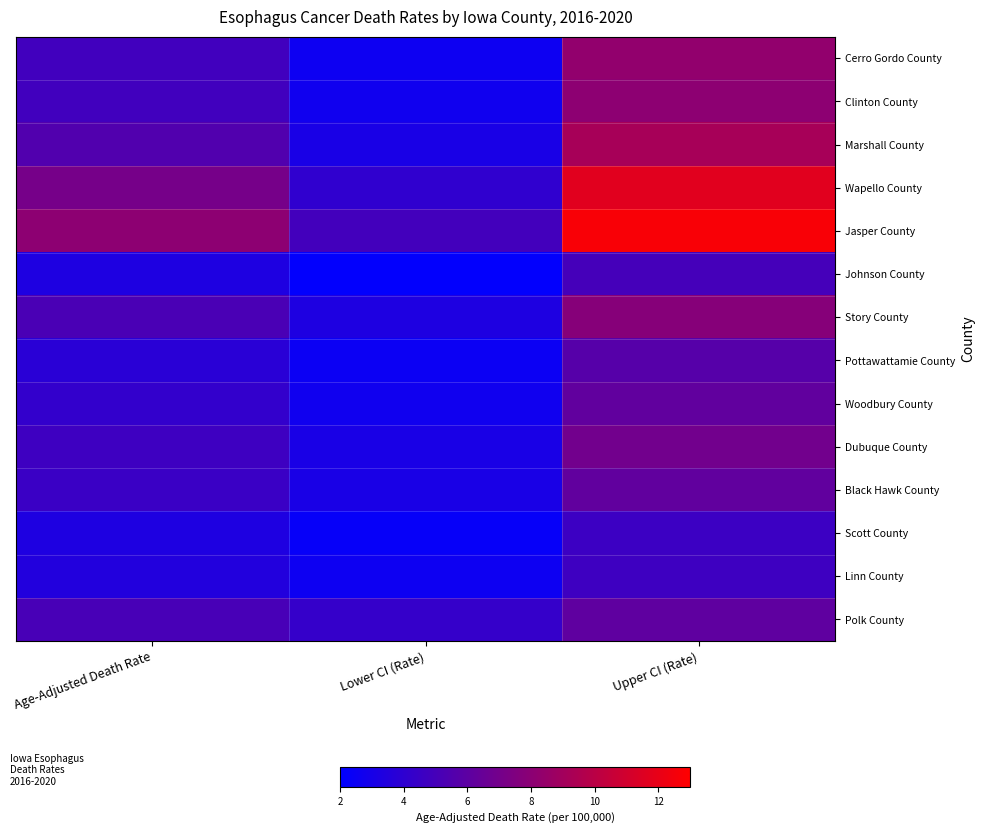

What is the total value across all series at Age-Adjusted Death Rate?

67.9